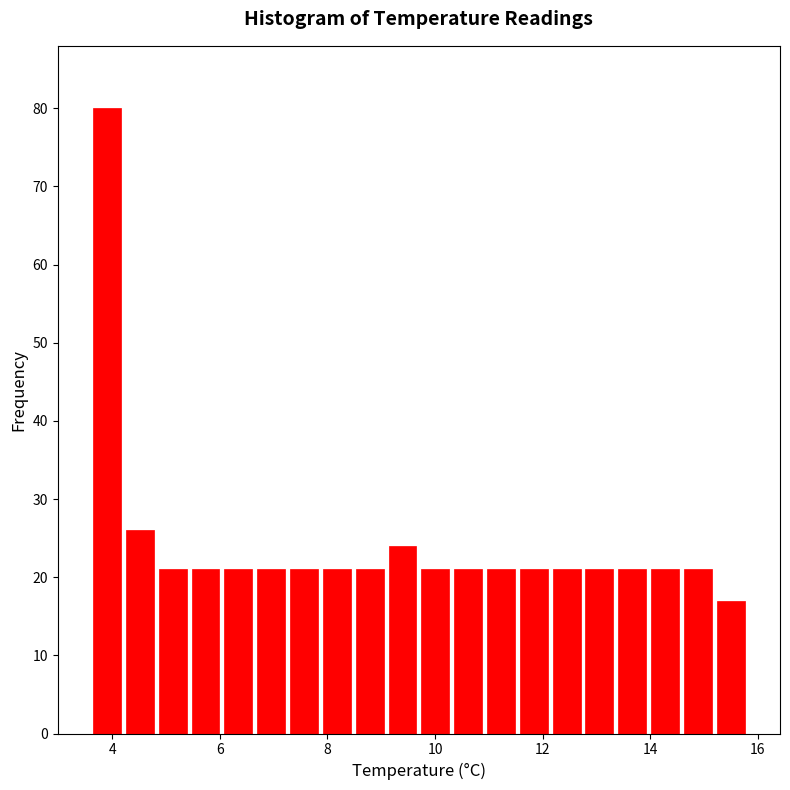

Read against the x-axis, roughly where is the centre of the tallest bar?

4.0